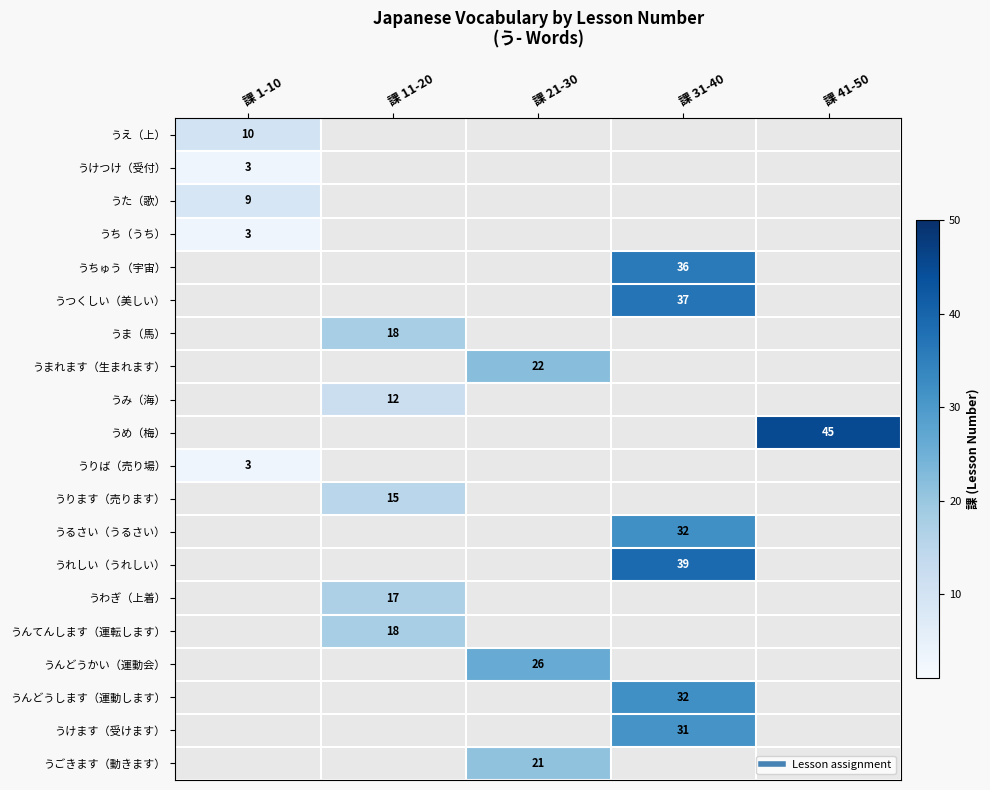

Count the number of data series in this chart.

20